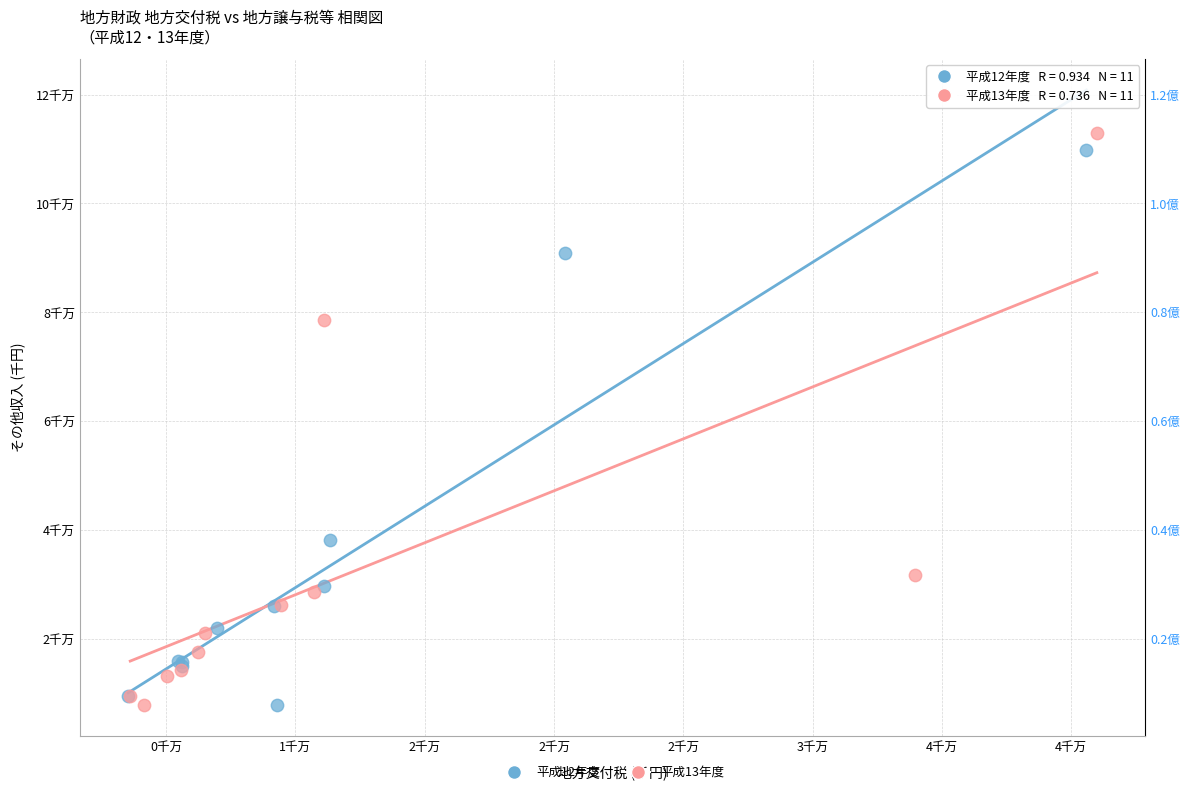

What are all the series names shown in the legend?

平成12年度, 平成13年度